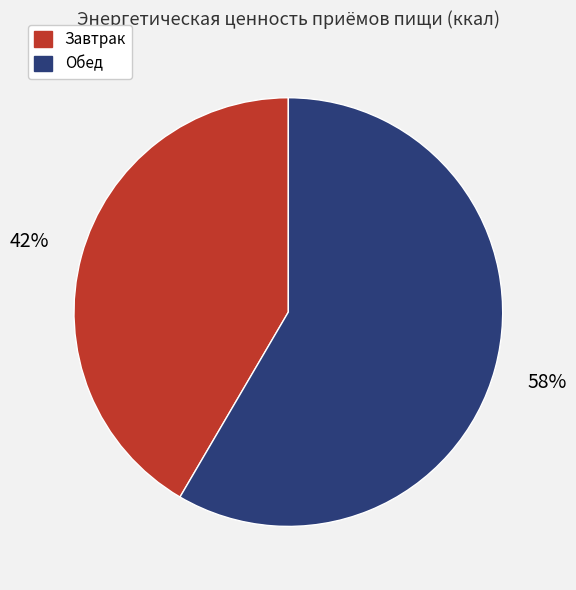

What is the ratio of the value at Обед to the value at Завтрак?

1.4